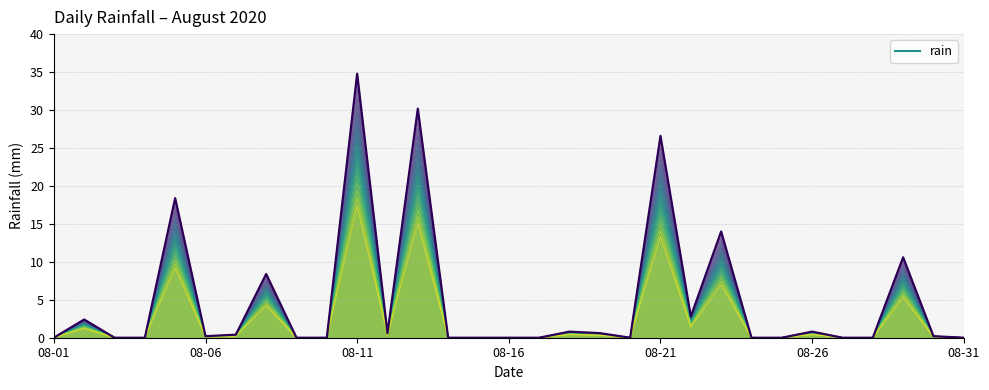

True or false: rain and rain (main) intersect in this chart.

False